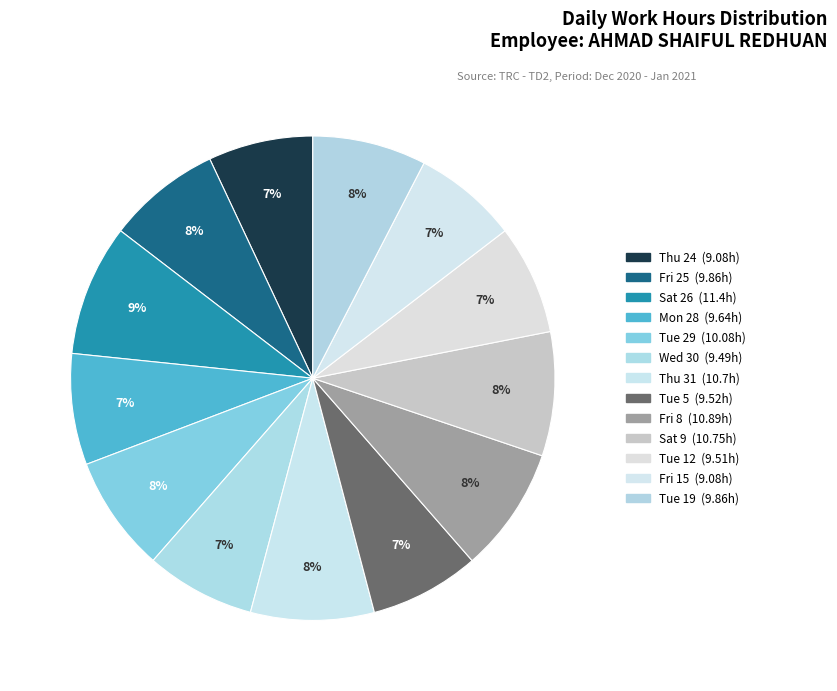

Does Tue 5 account for over 50% of the chart?

No